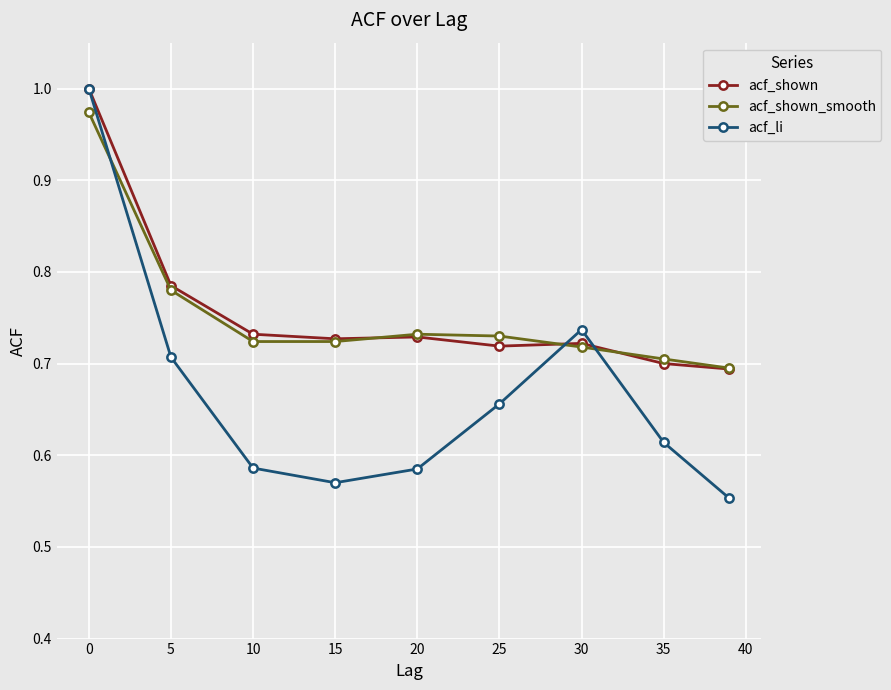

At how many categories does at least one series exceed 0?

9